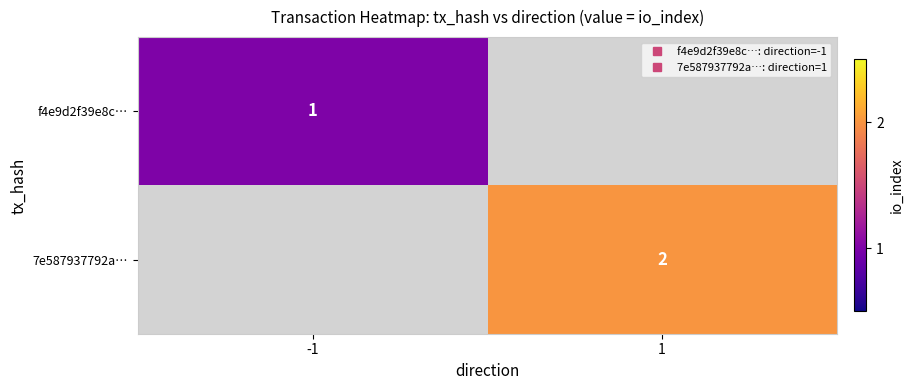

True or false: f4e9d2f39e8c… has a value of 1.6 at -1.

False